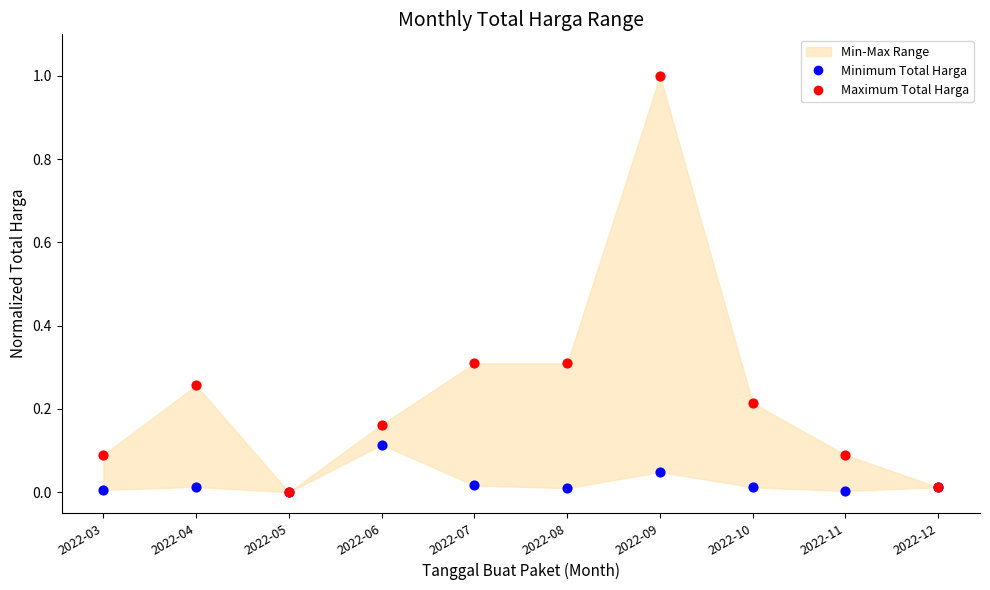

Which series contains the highest Y value?

Maximum Total Harga